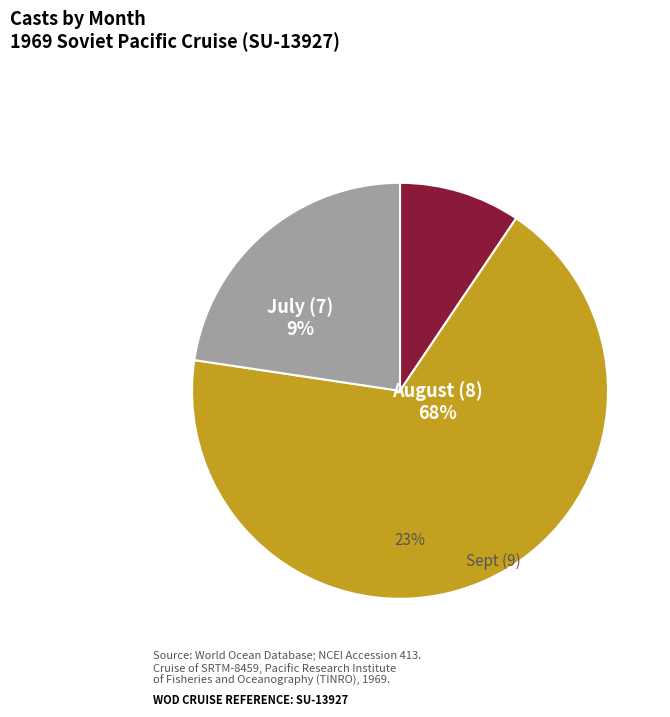

What is the smallest slice in the pie chart?

9